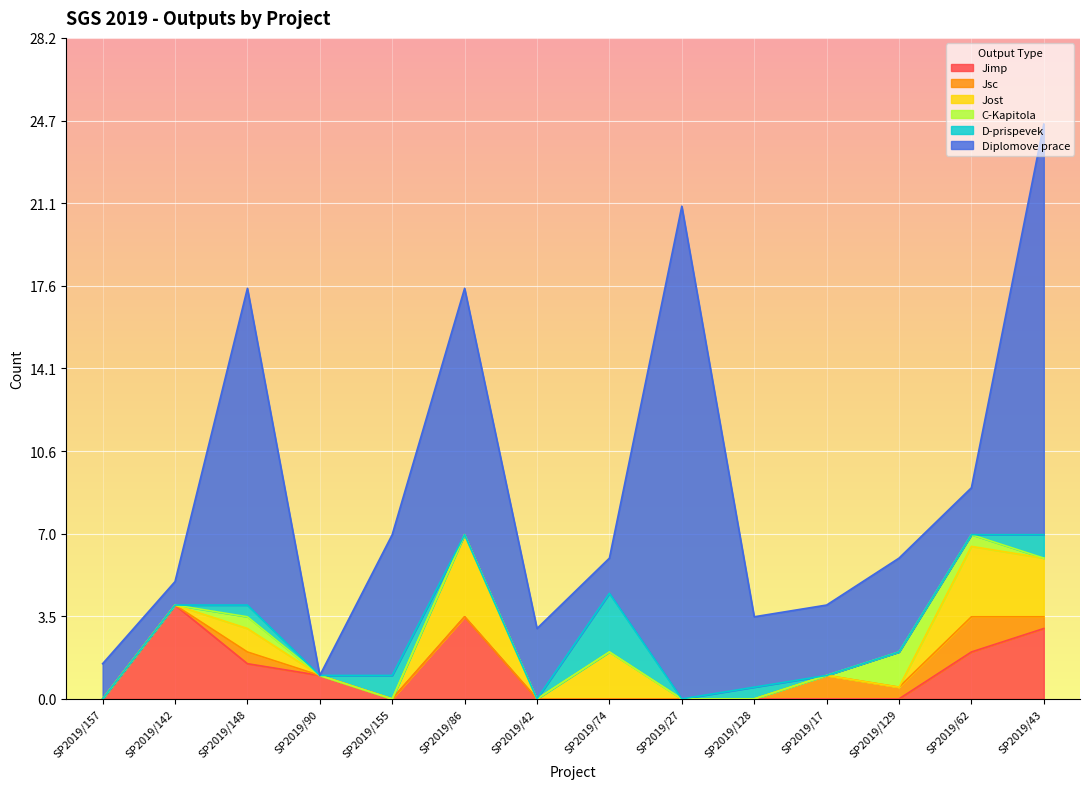

True or false: Diplomove prace and C-Kapitola intersect in this chart.

False